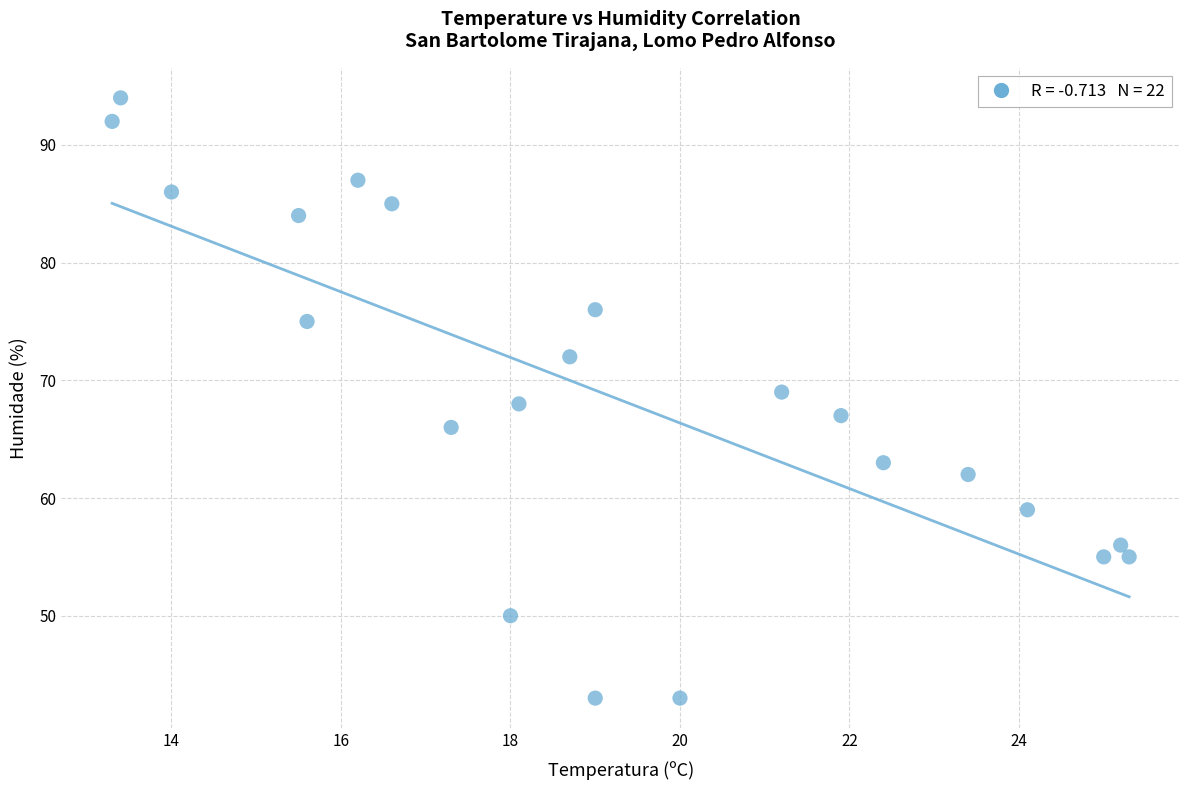

What is the range of Y values (max minus min)?

51